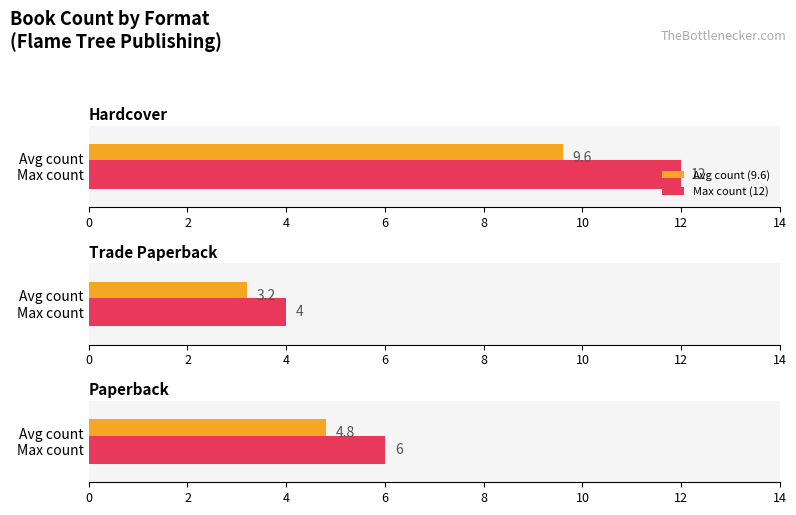

What is the spread (max minus min) of values at Count?

8